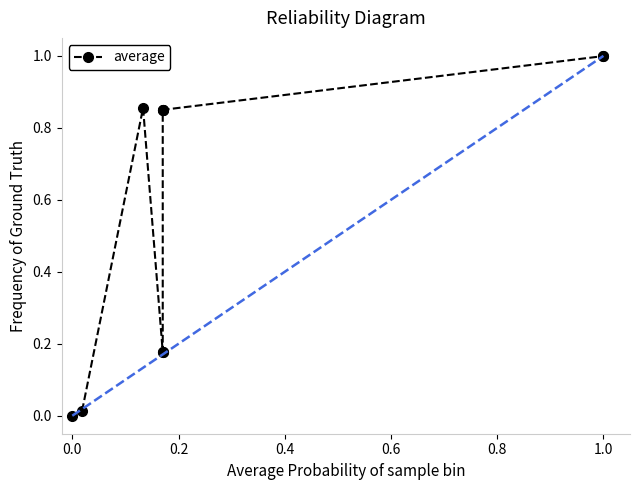

How many interior local valleys (lower than both neighbors) does the data have?

1